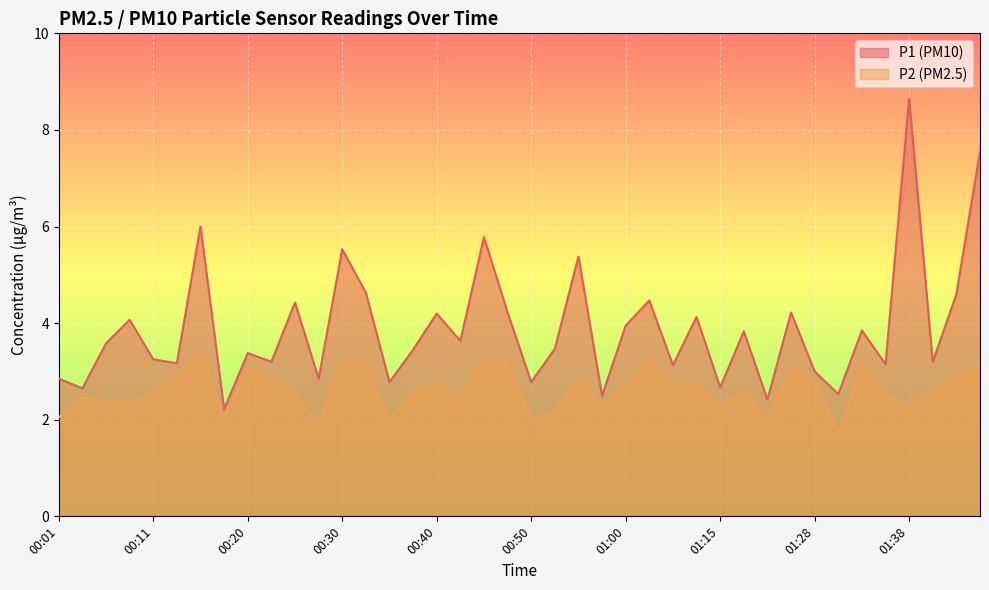

Which series has the largest total across all categories?

P1